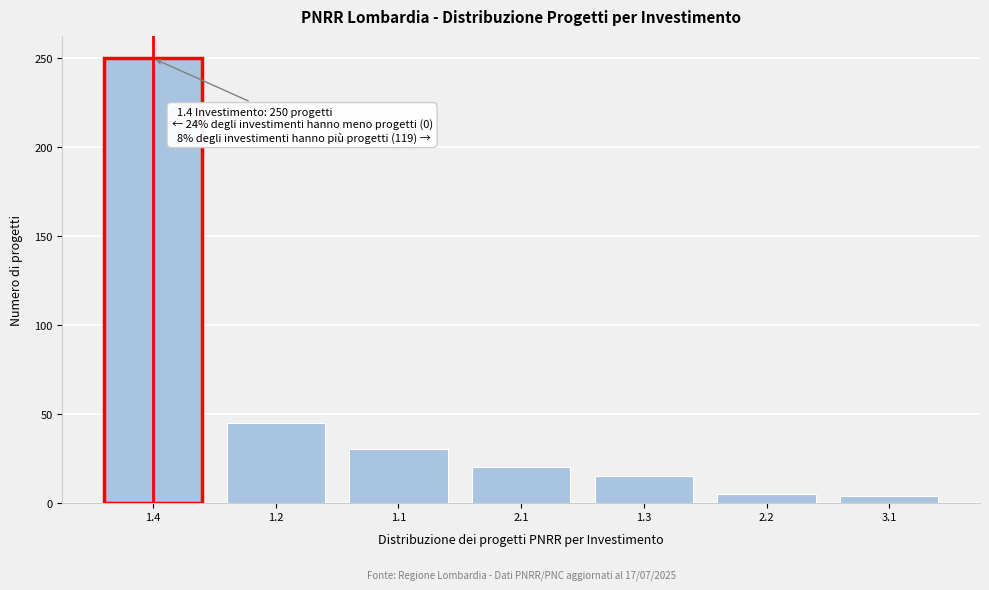

What is the ratio of the value at 2.1 to the value at 1.1?

0.7